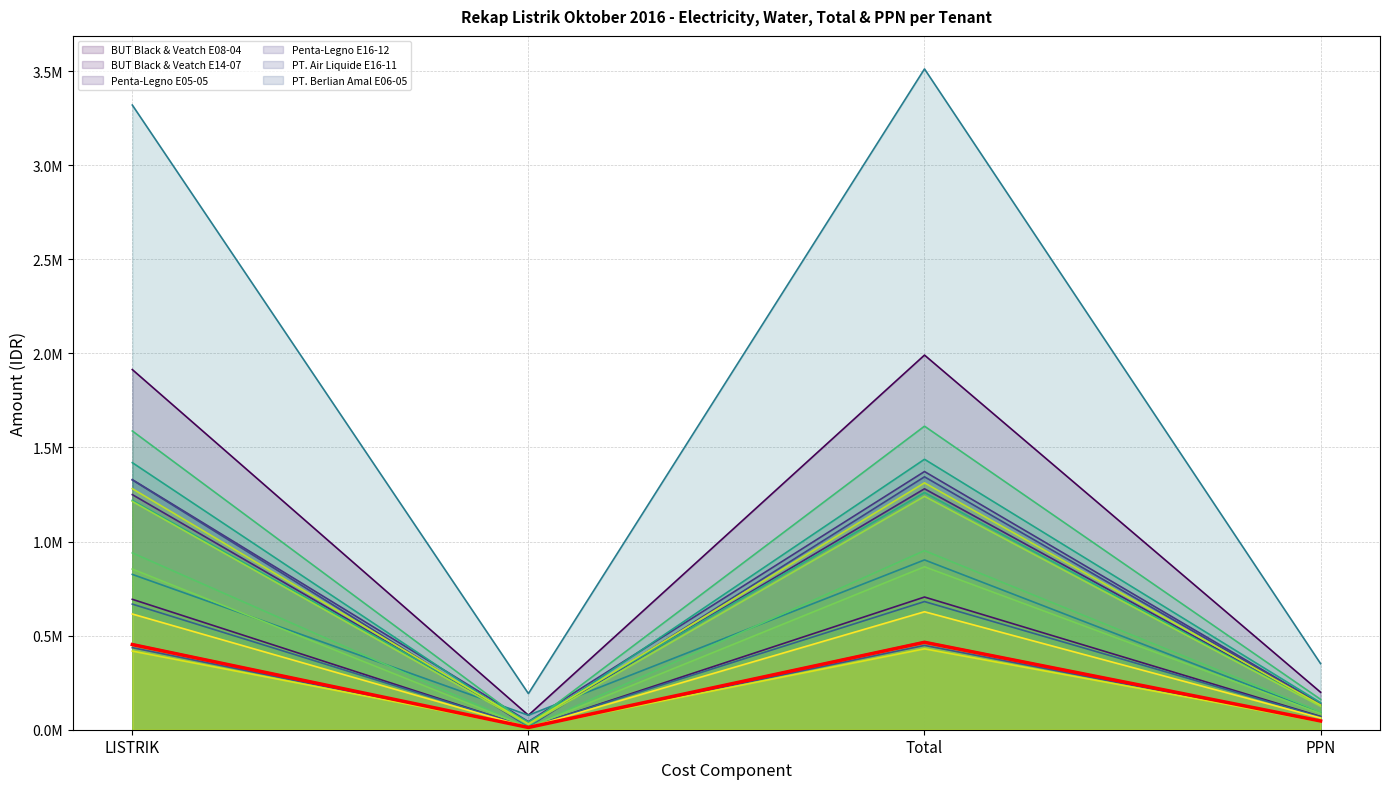

Is it true that the value at Total is 464563.0?

True